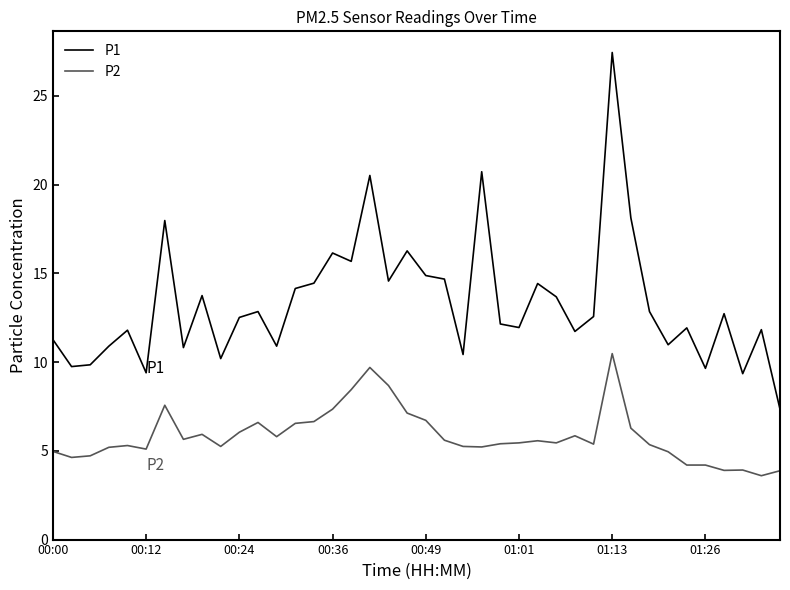

What is the difference between the maximum and second lowest values in the P2 series?

6.6